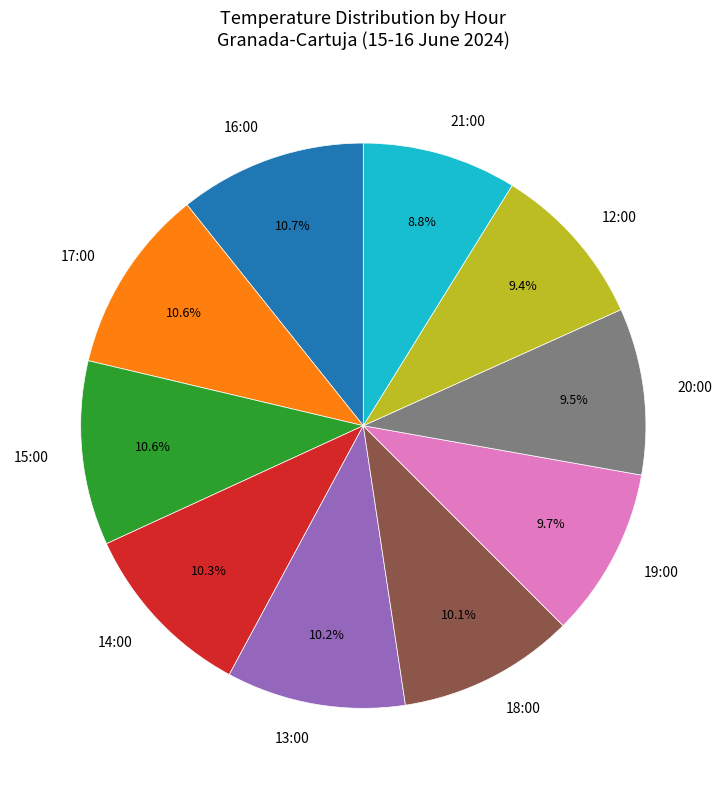

Is the sum of 12:00 and 13:00 greater than half?

No